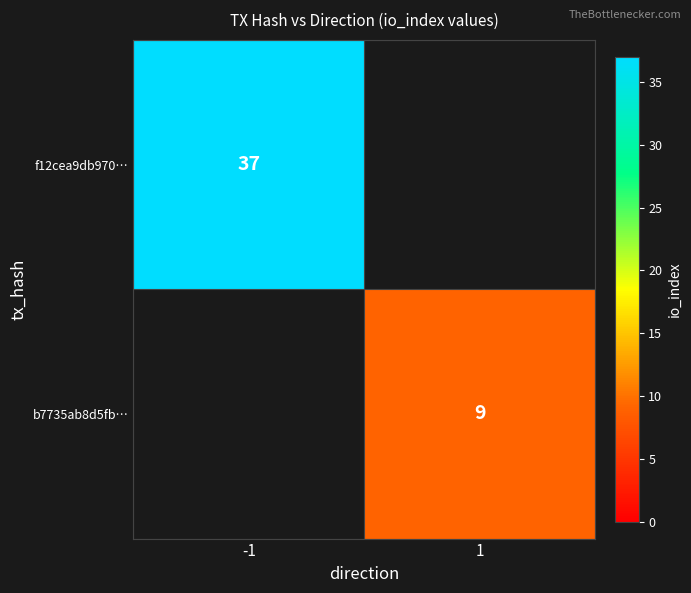

Is it true that f12cea9db970… equals 21 at -1?

False